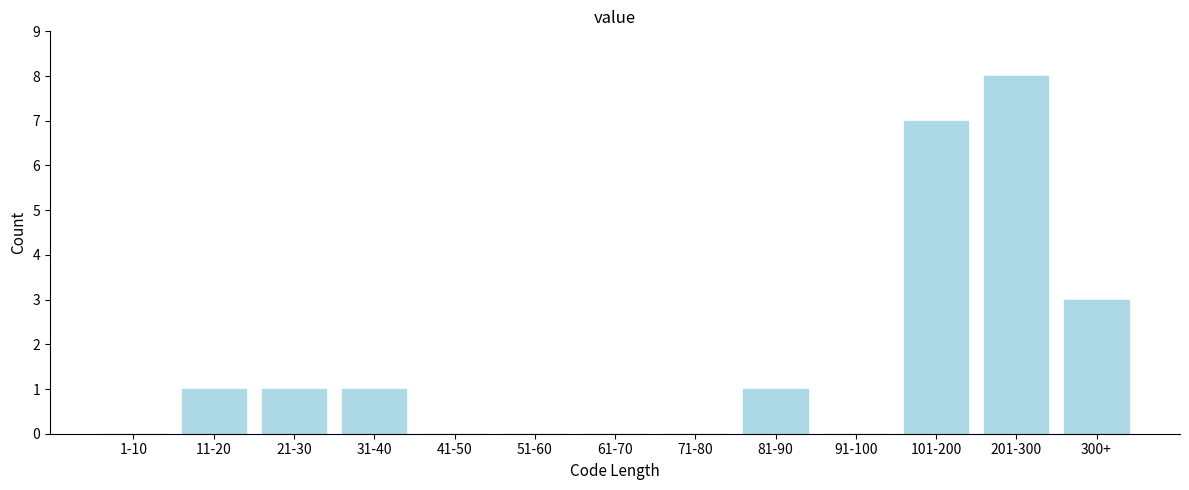

Reading left to right, extract all data points from this chart.

1-10=0	11-20=1	21-30=1	31-40=1	41-50=0	51-60=0	61-70=0	71-80=0	81-90=1	91-100=0	101-200=7	201-300=8	300+=3